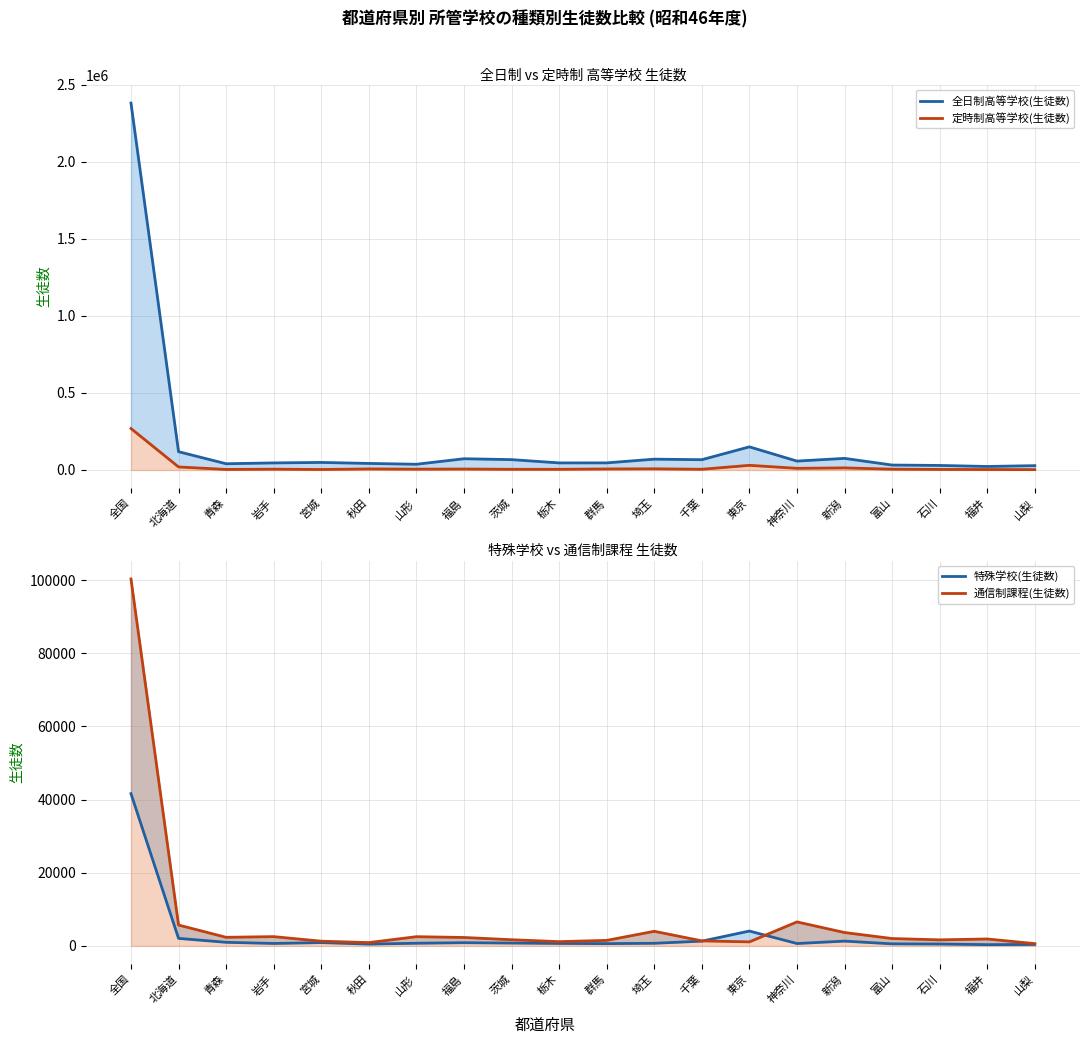

What is the smallest value displayed?

343